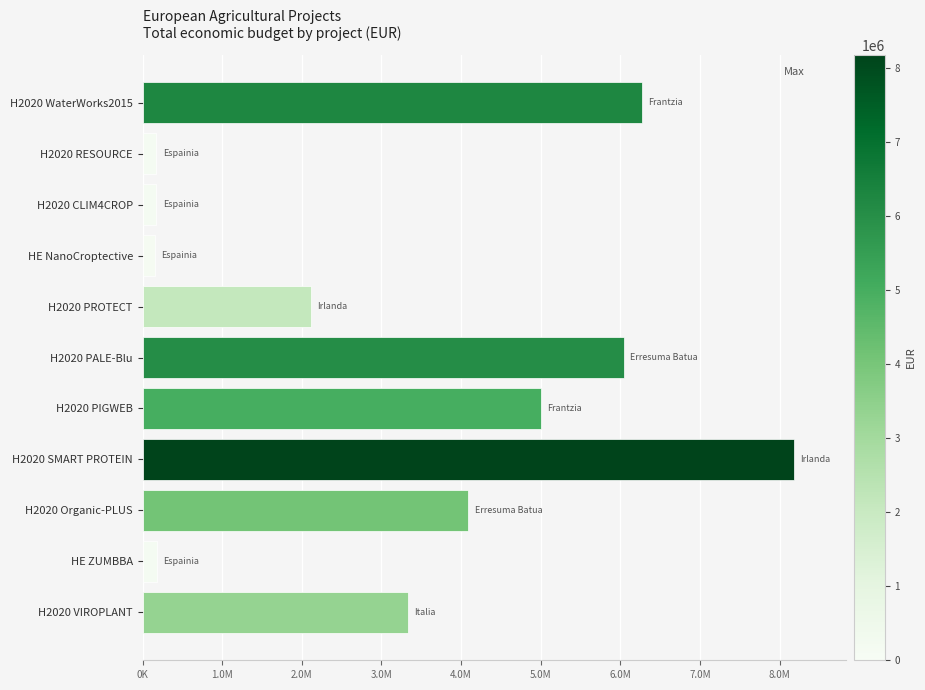

Are the bars horizontal?

Yes